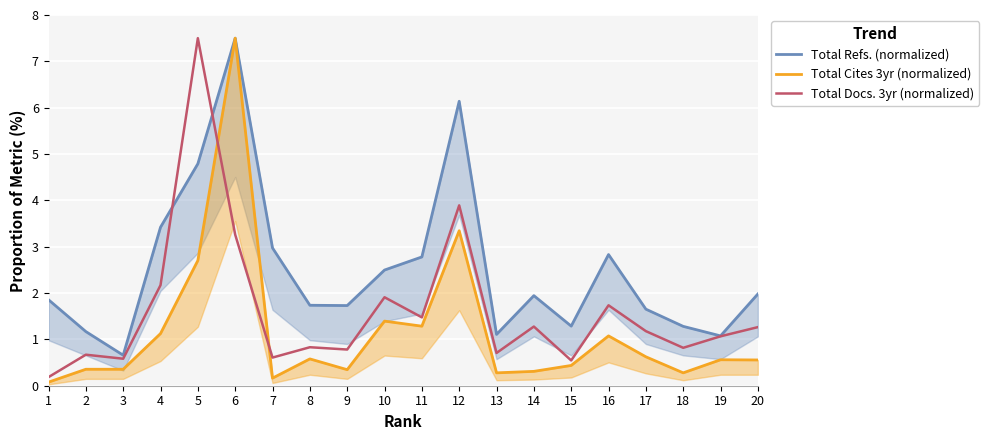

How many values in the Total Refs. (normalized) series are below 1?

1